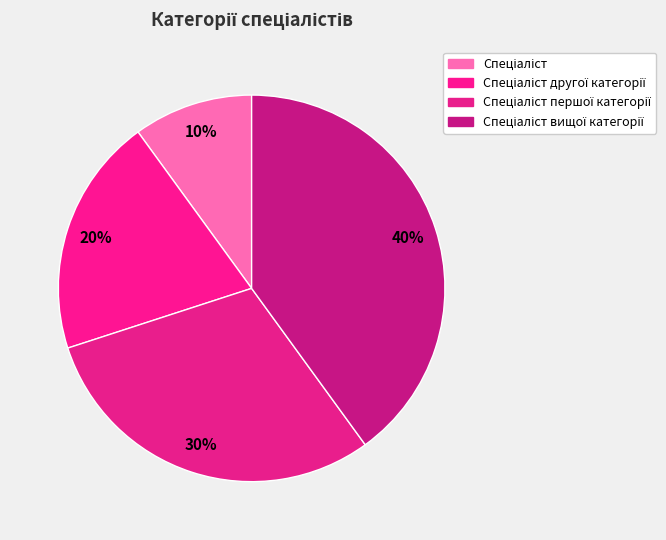

Count the number of slices in the pie.

4